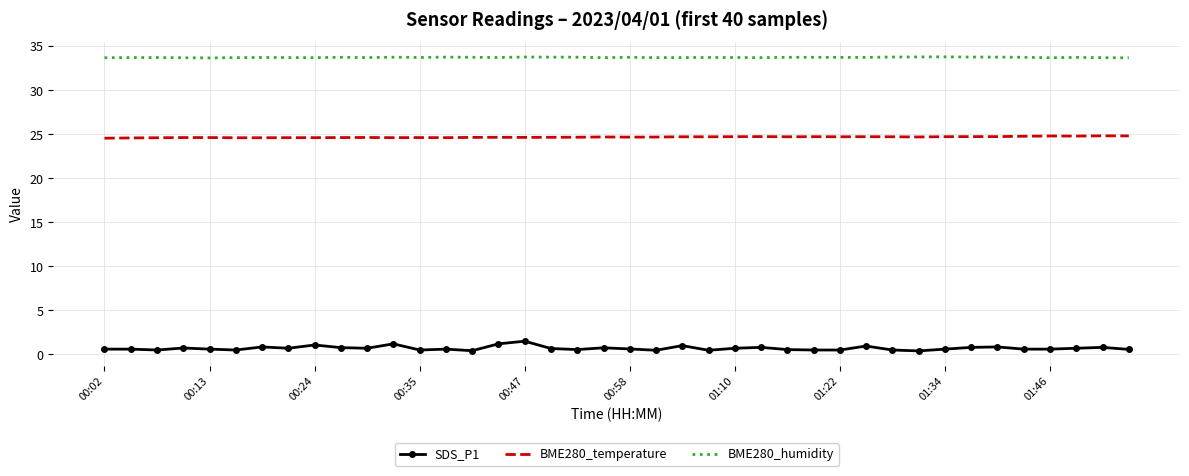

Rank the series by their average value, from lowest to highest.

SDS_P1, BME280_temperature, BME280_humidity